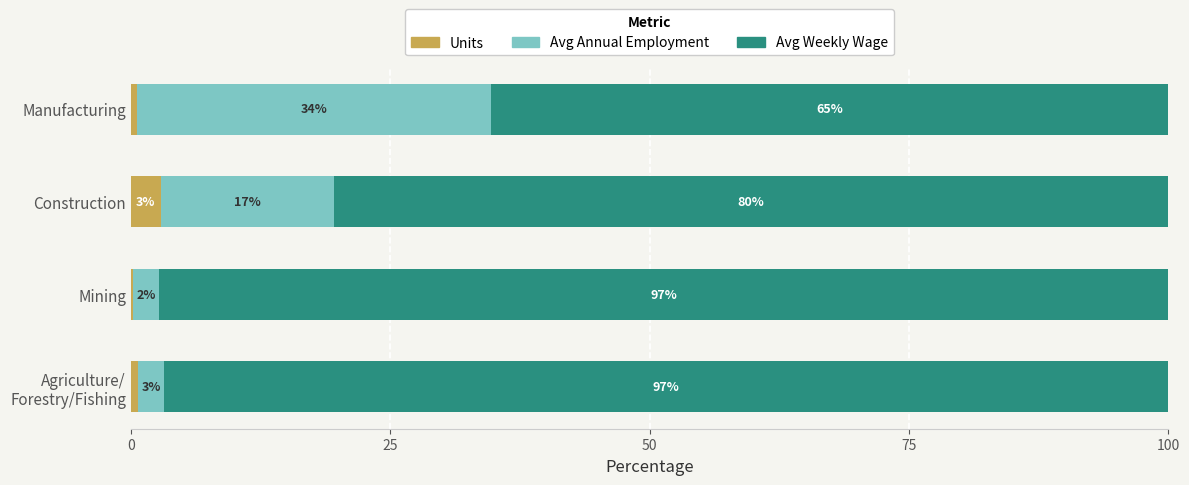

Reading right to left, extract all data points from this chart.

Units: 0.6	2.9	0.2	0.6
Avg Annual Employment: 34.1	16.7	2.5	2.6
Avg Weekly Wage: 65.3	80.4	97.3	96.8